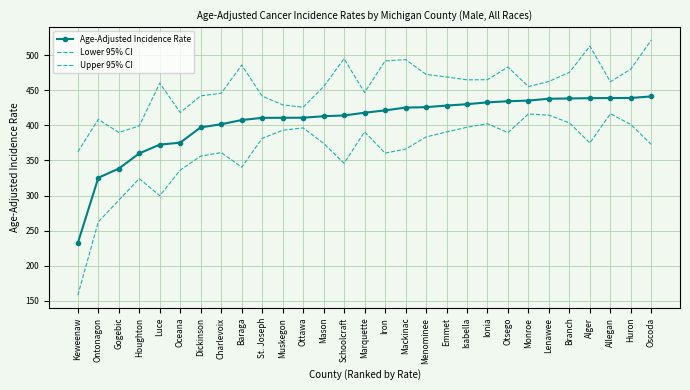

Reading left to right, what are all the values shown in this chart?

Age-Adjusted Incidence Rate: Keweenaw=232.5	Ontonagon=325.3	Gogebic=338.4	Houghton=360.0	Luce=372.5	Oceana=375.3	Dickinson=397.1	Charlevoix=401.5	Baraga=407.5	St. Joseph=410.6	Muskegon=410.7	Ottawa=410.8	Mason=412.9	Schoolcraft=414.0	Marquette=417.9	Iron=421.2	Mackinac=425.2	Menominee=425.8	Emmet=428.1	Isabella=430.0	Ionia=432.7	Otsego=434.2	Monroe=435.2	Lenawee=437.8	Branch=438.2	Alger=438.6	Allegan=438.8	Huron=438.9	Oscoda=441.1
Lower 95% CI: Keweenaw=158.3	Ontonagon=262.6	Gogebic=293.4	Houghton=324.1	Luce=299.8	Oceana=336.2	Dickinson=356.2	Charlevoix=361.2	Baraga=340.4	St. Joseph=381.4	Muskegon=392.9	Ottawa=396.3	Mason=374.3	Schoolcraft=346.0	Marquette=390.7	Iron=360.5	Mackinac=366.1	Menominee=383.4	Emmet=390.5	Isabella=397.2	Ionia=402.2	Otsego=389.6	Monroe=416.1	Lenawee=414.4	Branch=403.5	Alger=374.8	Allegan=416.5	Huron=401.1	Oscoda=372.7
Upper 95% CI: Keweenaw=362.2	Ontonagon=408.5	Gogebic=389.8	Houghton=399.1	Luce=460.0	Oceana=418.2	Dickinson=441.9	Charlevoix=445.6	Baraga=485.8	St. Joseph=441.5	Muskegon=429.1	Ottawa=425.7	Mason=455.0	Schoolcraft=494.8	Marquette=446.6	Iron=491.6	Mackinac=493.5	Menominee=472.5	Emmet=468.8	Isabella=464.7	Ionia=464.9	Otsego=482.9	Monroe=455.1	Lenawee=462.4	Branch=475.3	Alger=512.7	Allegan=461.9	Huron=480.0	Oscoda=521.5